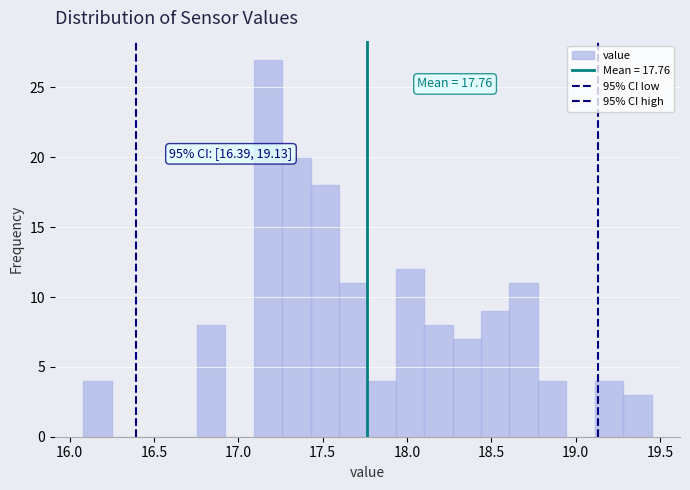

Read against the x-axis, roughly where is the centre of the tallest bar?

17.20